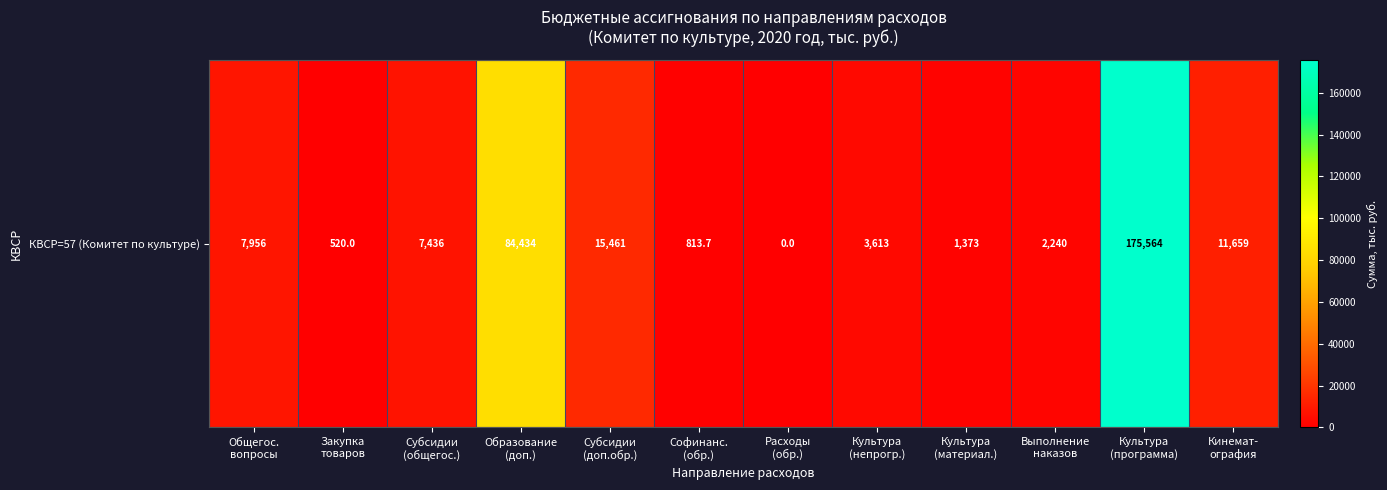

Which has a higher value, Культура
(непрогр.) or Расходы
(обр.)?

Культура
(непрогр.)